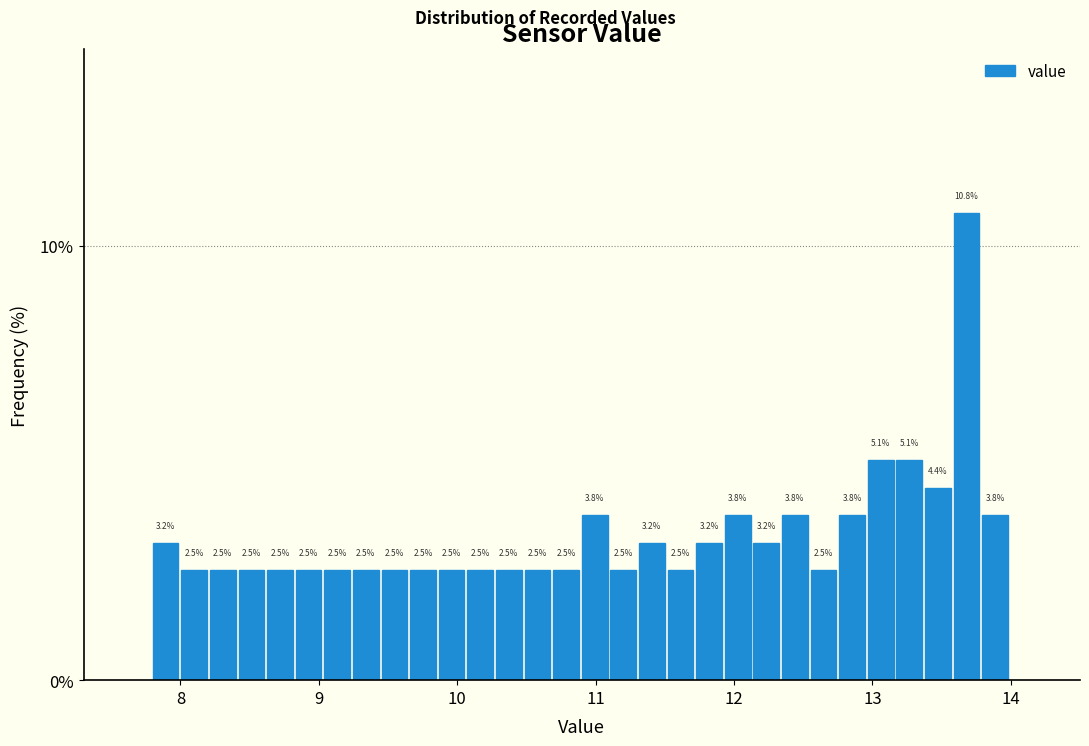

Read against the x-axis, roughly where is the centre of the tallest bar?

13.7